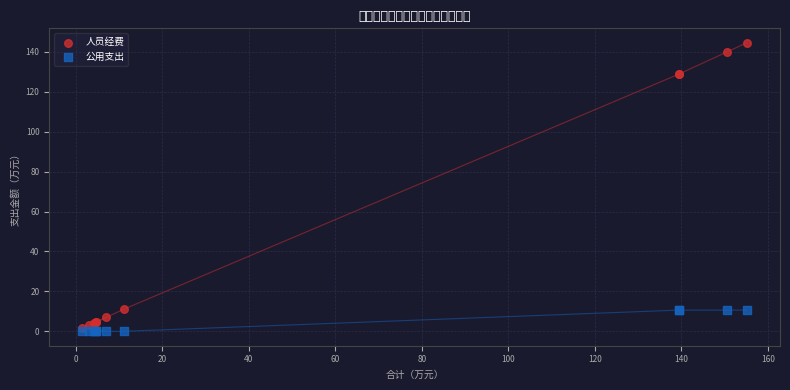

What are all the series names shown in the legend?

人员经费, 公用支出